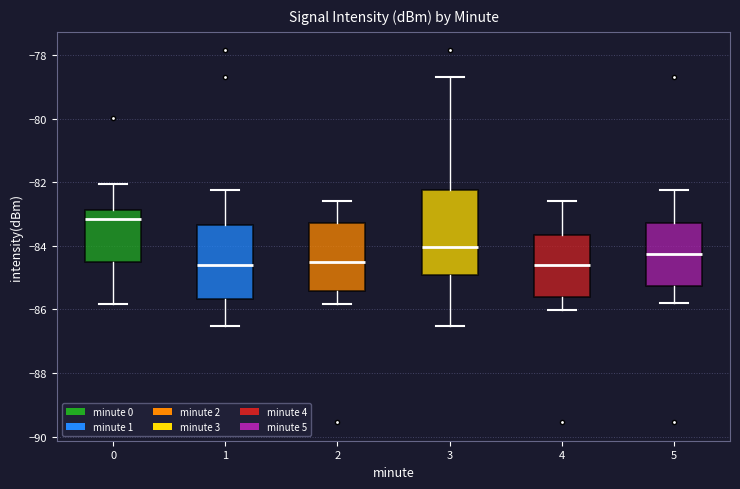

Reading left to right, read every box against the y-axis: the position of its median line, the range the box covers, and the ends of its whiskers. The values are not printed on the chart, so give them approximately, as read against the axis.

0: median -83.2, box -84.4 to -82.8, whiskers -85.8 to -82.0
1: median -84.6, box -85.6 to -83.4, whiskers -86.6 to -82.2
2: median -84.4, box -85.4 to -83.2, whiskers -85.8 to -82.6
3: median -84.0, box -85.0 to -82.2, whiskers -86.6 to -78.6
4: median -84.6, box -85.6 to -83.6, whiskers -86.0 to -82.6
5: median -84.2, box -85.2 to -83.2, whiskers -85.8 to -82.2